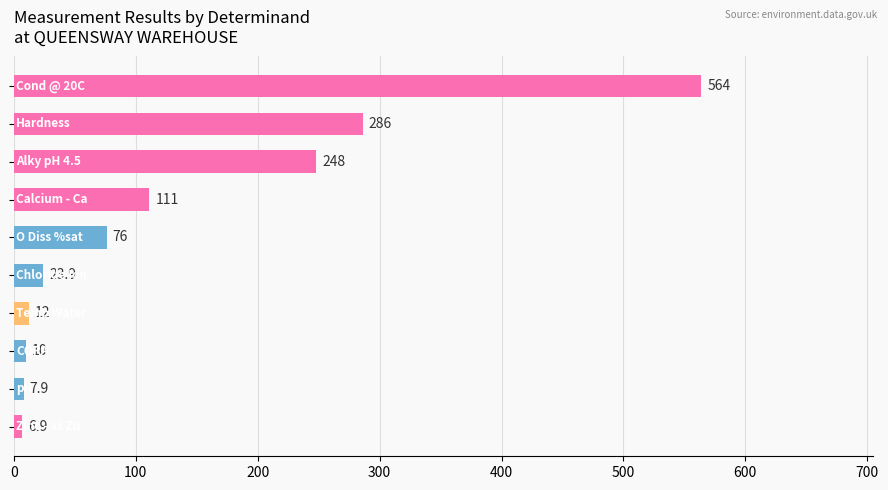

How many values are below 76?

5